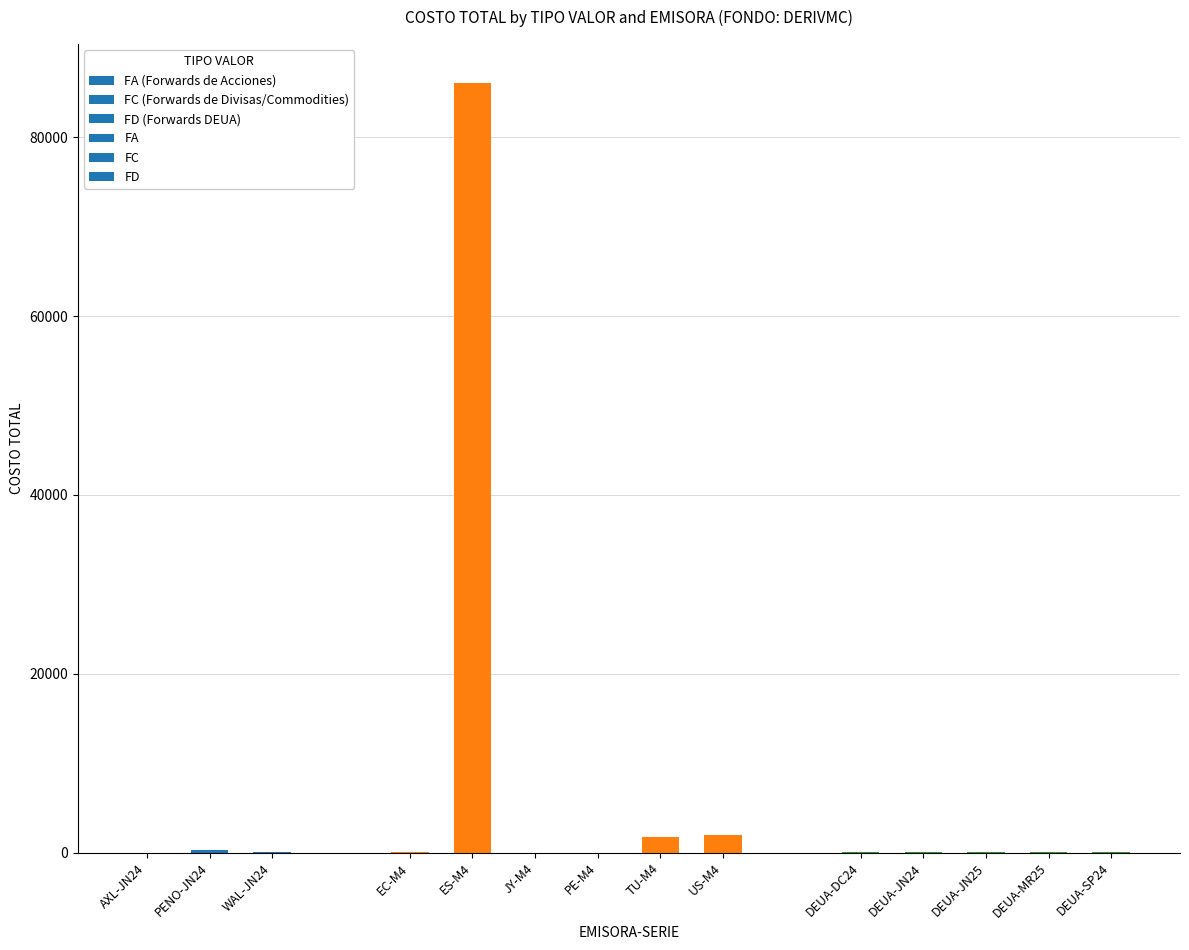

What is the sum of all values?

90336.5